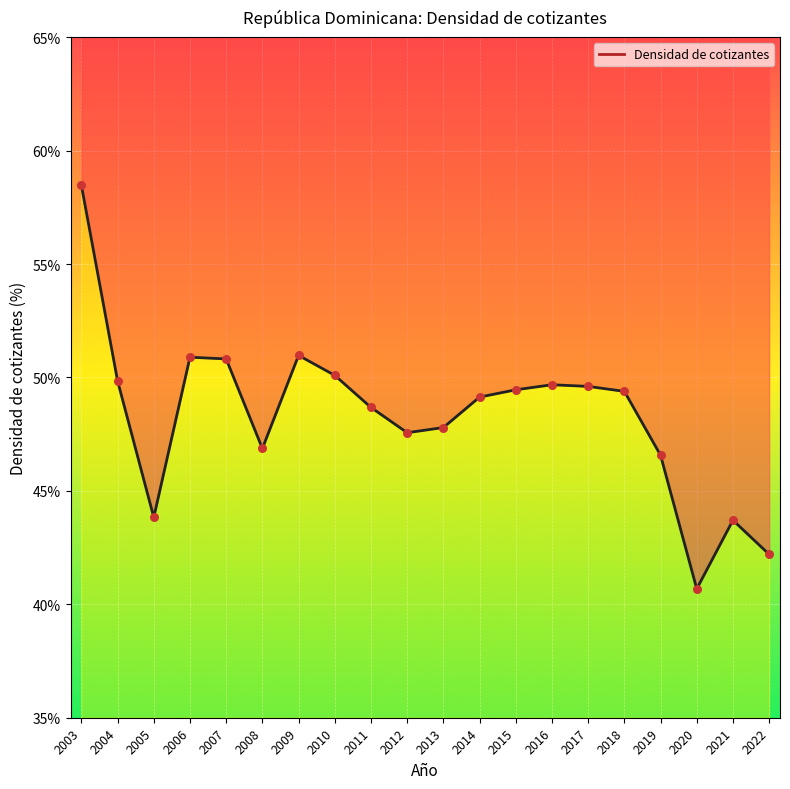

What is the ratio of the value at 2007 to the value at 2018?

1.0